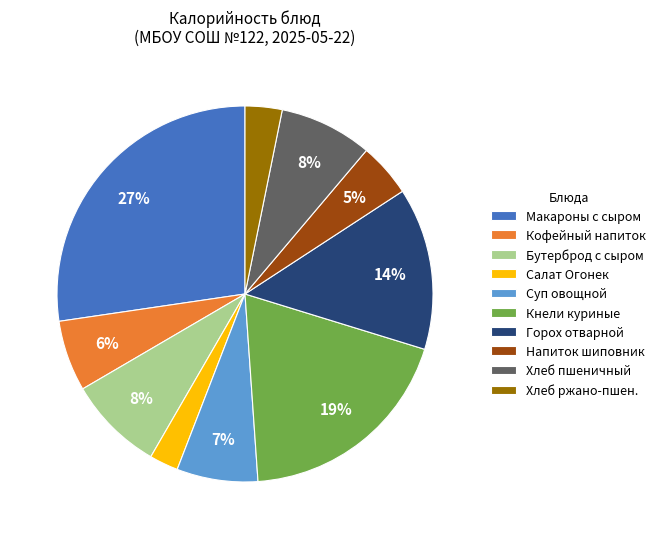

What is the smallest slice in the pie chart?

Салат Огонек